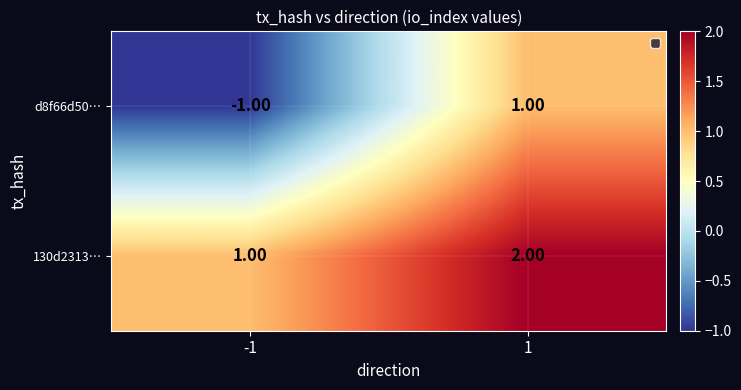

Between -1 and 1, which series saw the biggest shift?

d8f66d50…